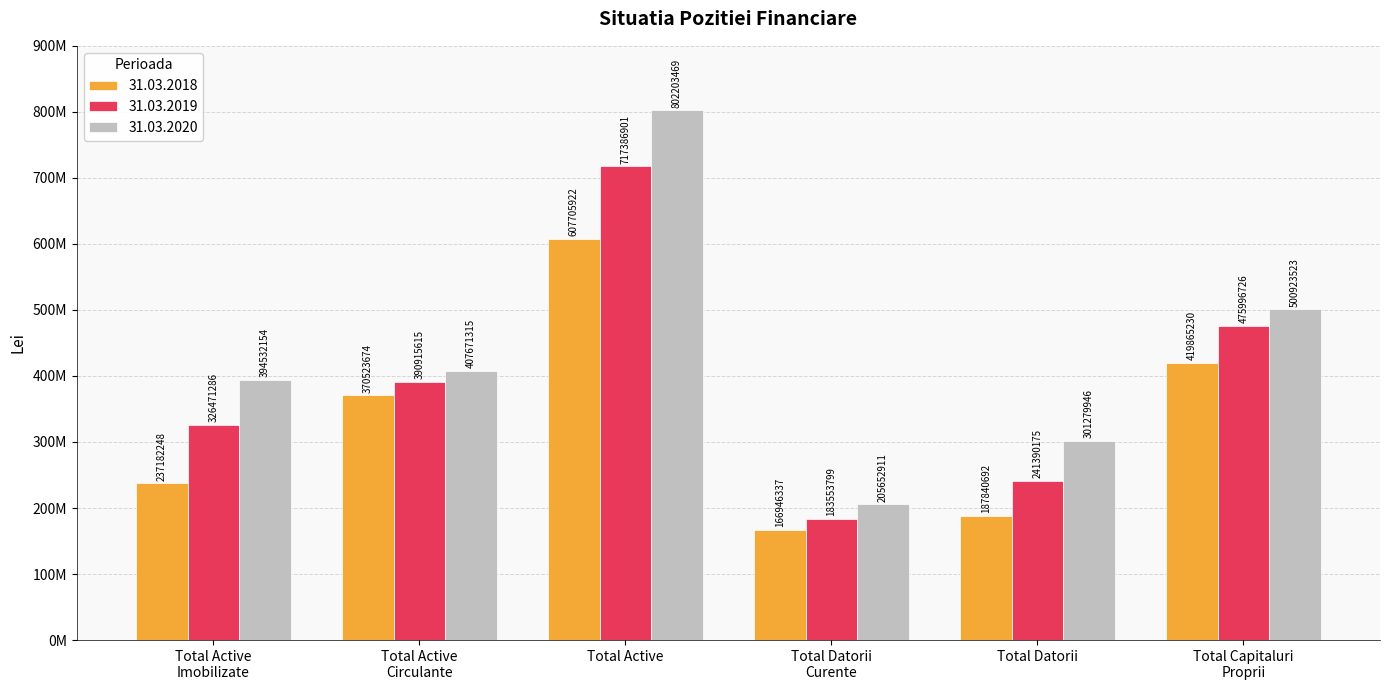

Between Total Active
Imobilizate and Total Active, which series saw the biggest shift?

31.03.2020